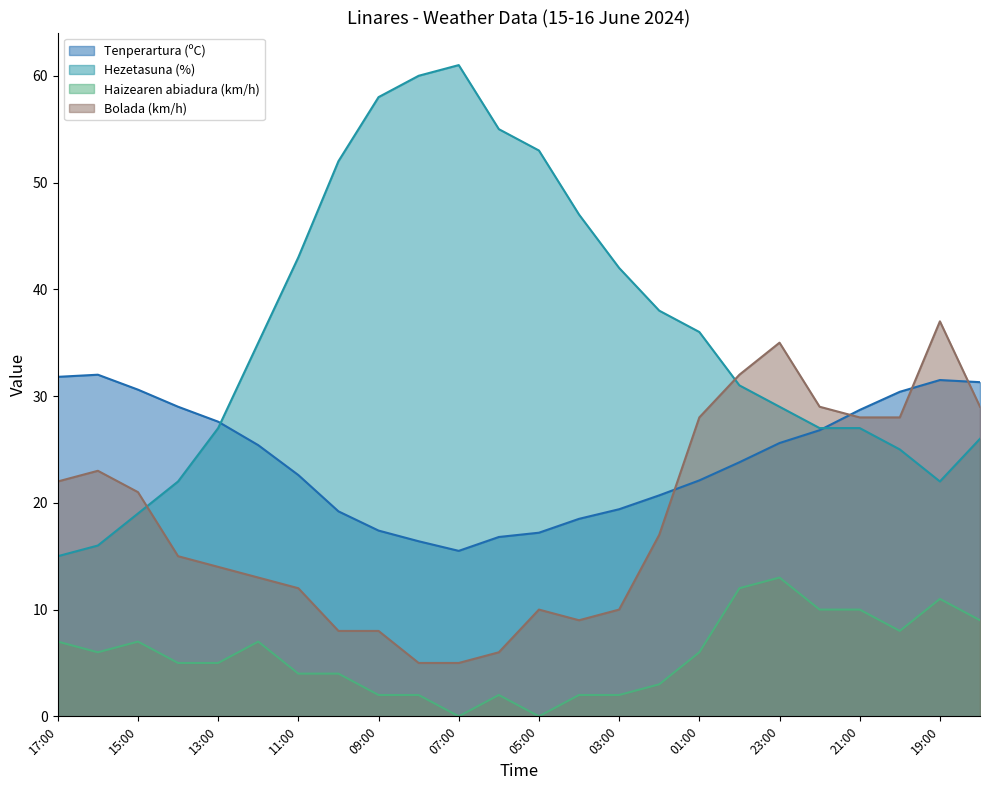

What is the label of the 4th point from the right?

21:00